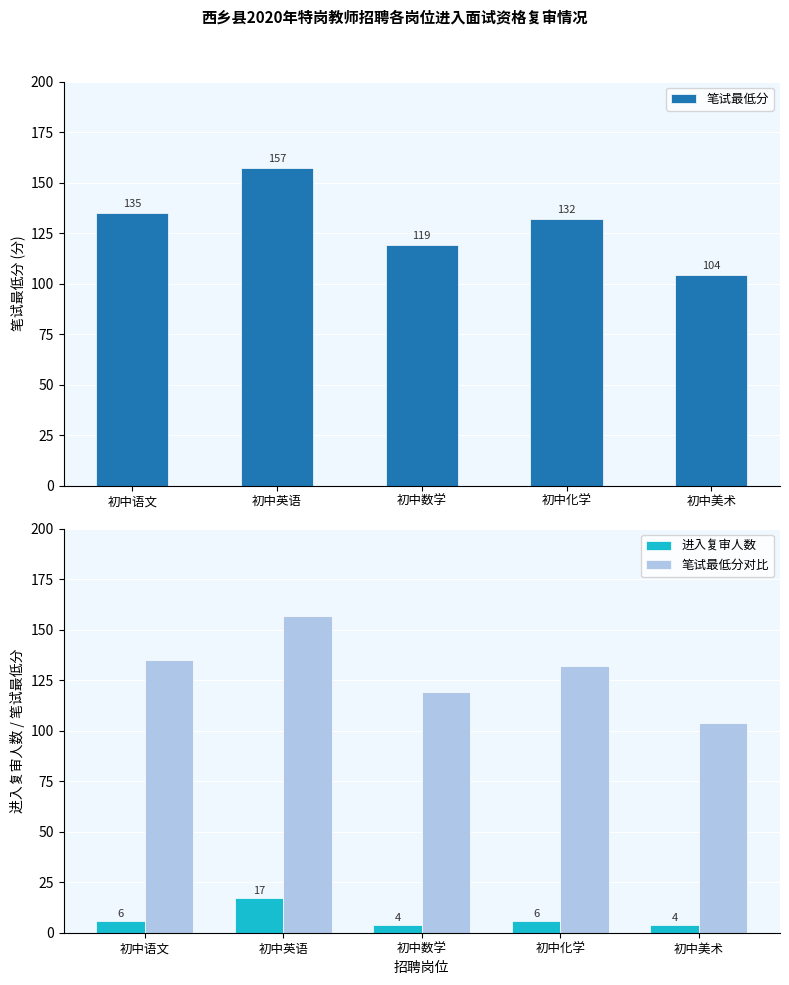

What is the value of the 笔试最低分 bar at the 3rd from the left?

119